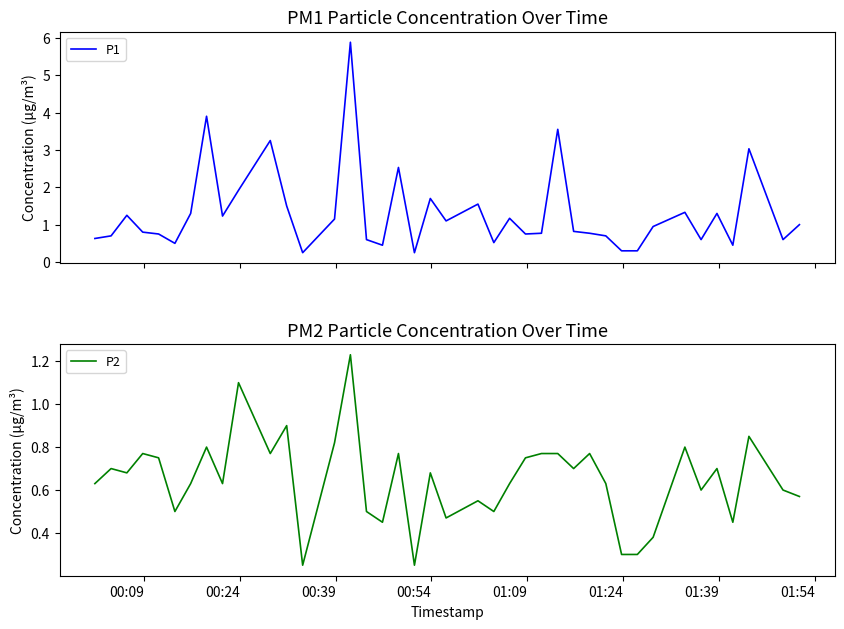

What is the average value of the P1 series?

1.3